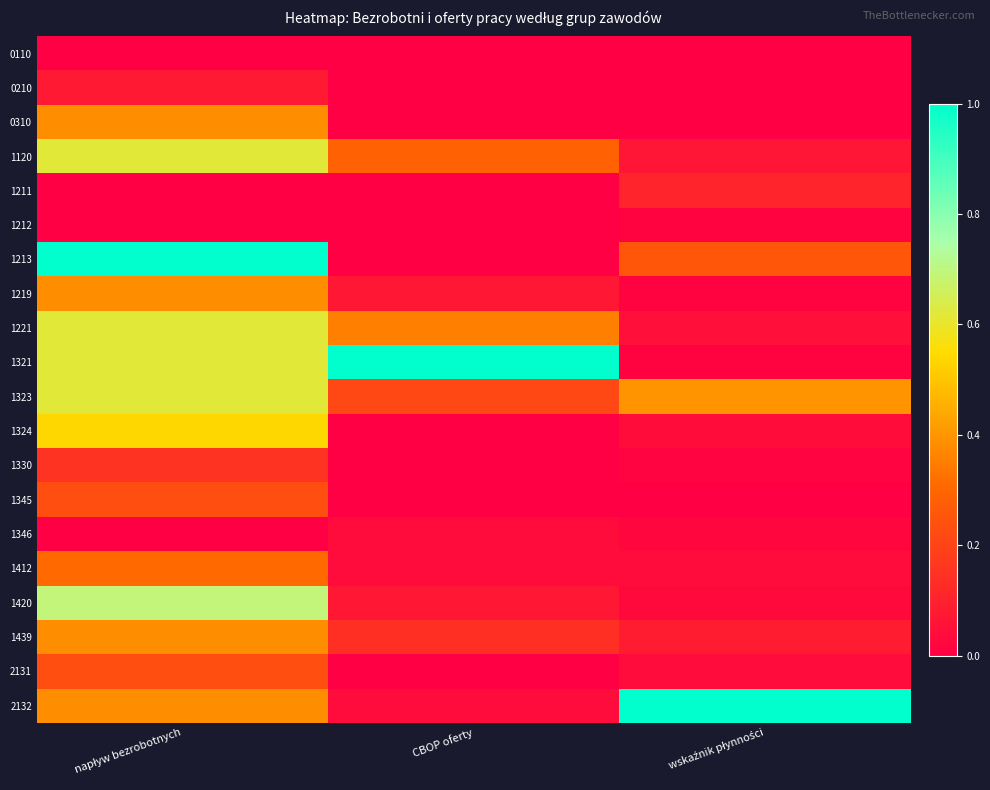

At wskaźnik płynności, list the series in order from largest to smallest.

2132, 1323, 1213, 1211, 1439, 1120, 1221, 1324, 2131, 1412, 1420, 1346, 1330, 1321, 1212, 1219, 0110, 0210, 0310, 1345